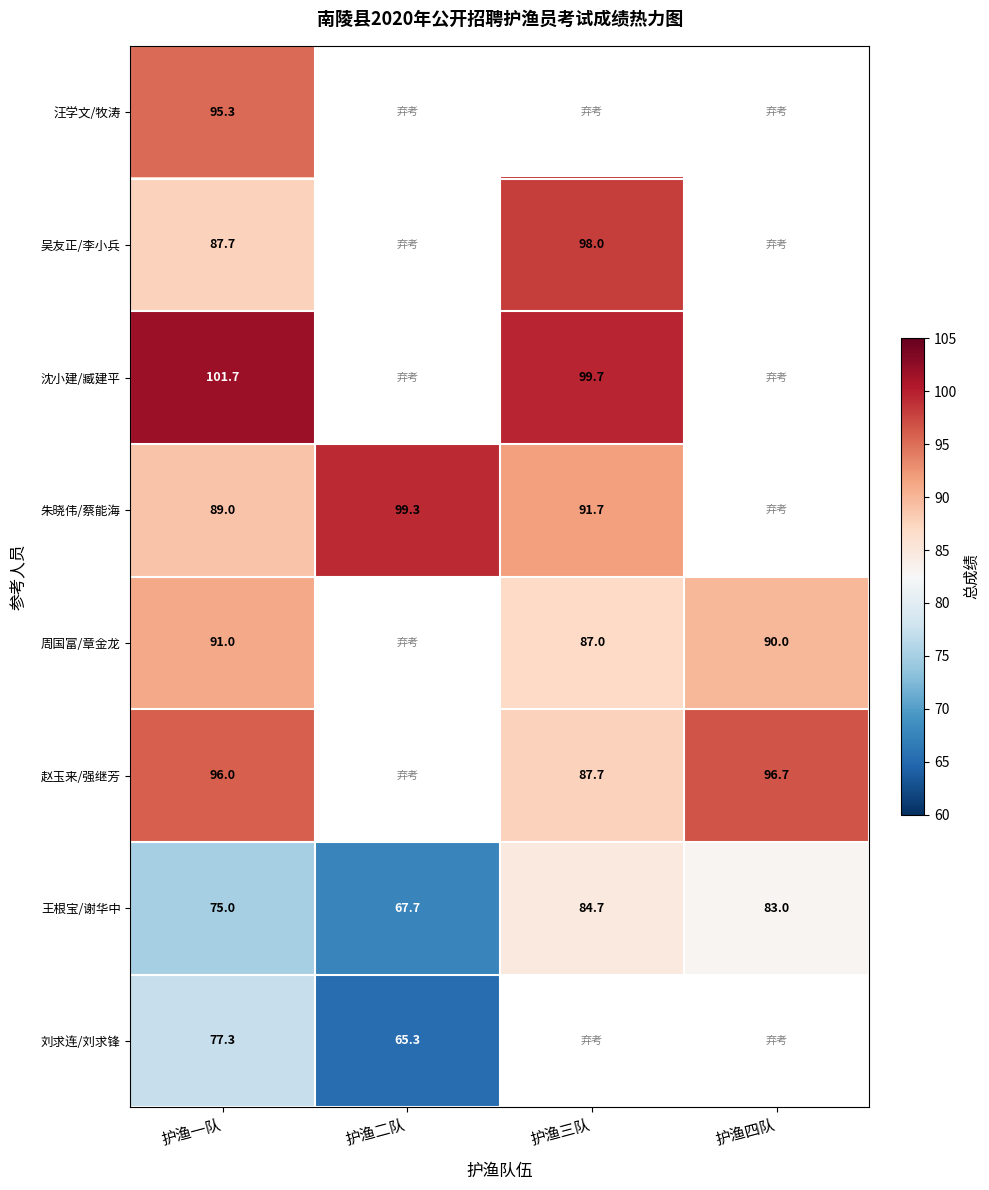

Which category has the lowest value across all series?

护渔二队